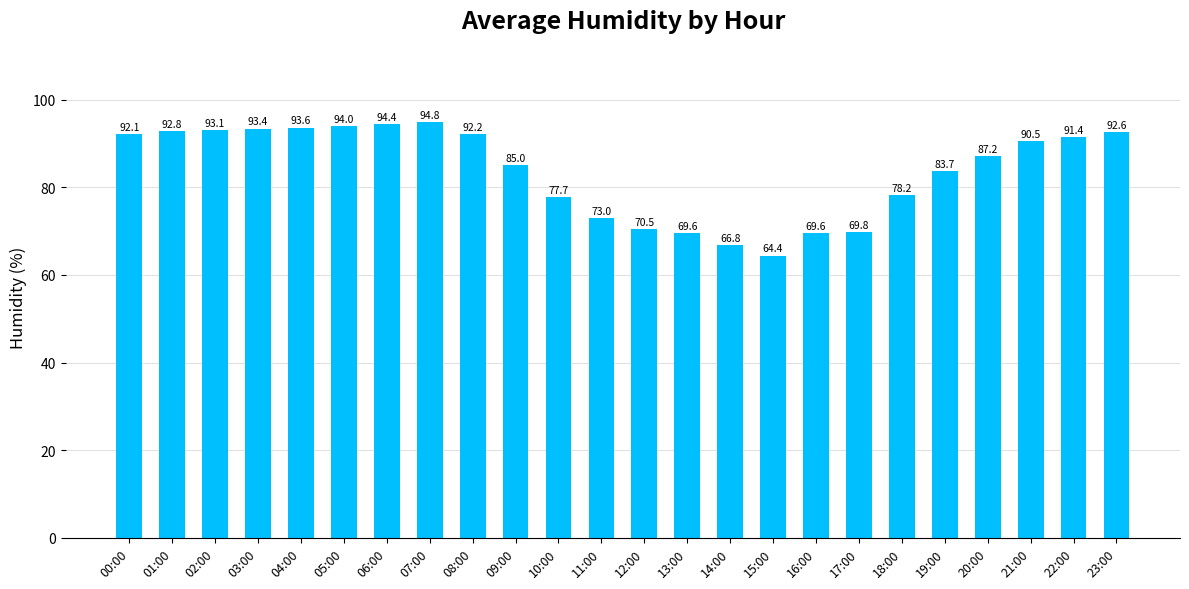

Reading left to right, what are all the values shown in this chart?

00:00=92.1	01:00=92.8	02:00=93.1	03:00=93.4	04:00=93.6	05:00=94.0	06:00=94.4	07:00=94.8	08:00=92.2	09:00=85.0	10:00=77.7	11:00=73.0	12:00=70.5	13:00=69.6	14:00=66.8	15:00=64.4	16:00=69.6	17:00=69.8	18:00=78.2	19:00=83.7	20:00=87.2	21:00=90.5	22:00=91.4	23:00=92.6